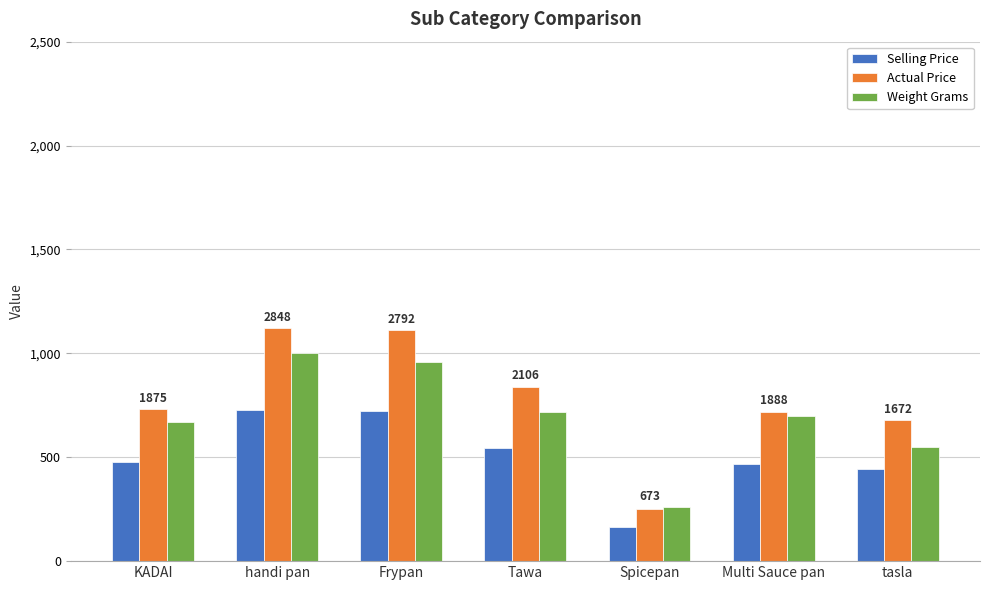

At which label does Actual Price reach its minimum?

Spicepan